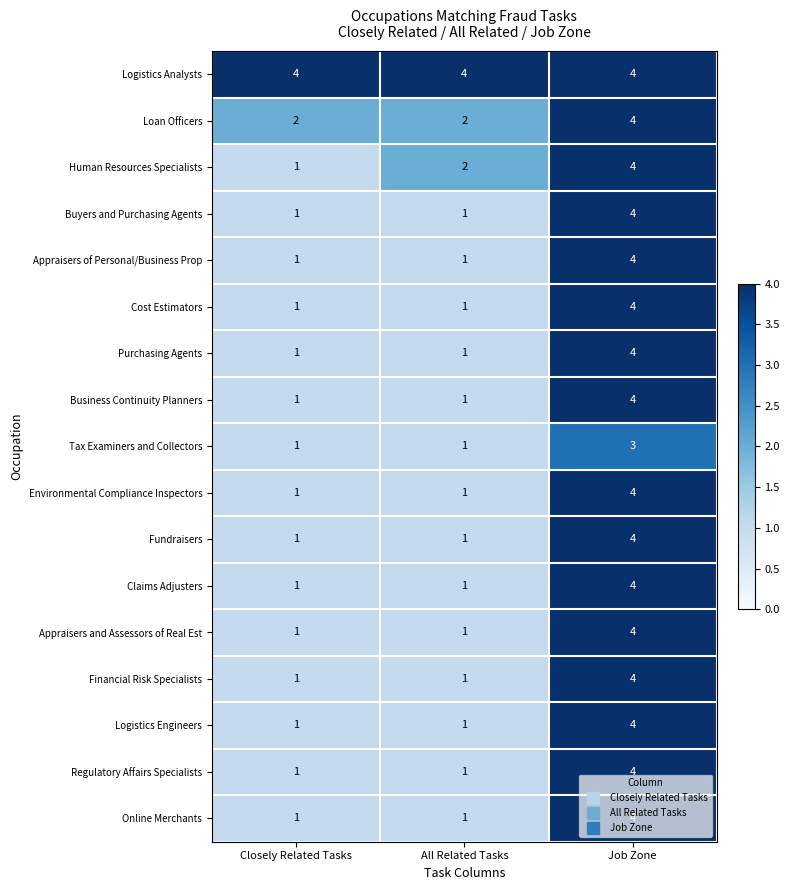

Which series has the largest total across all categories?

Logistics Analysts